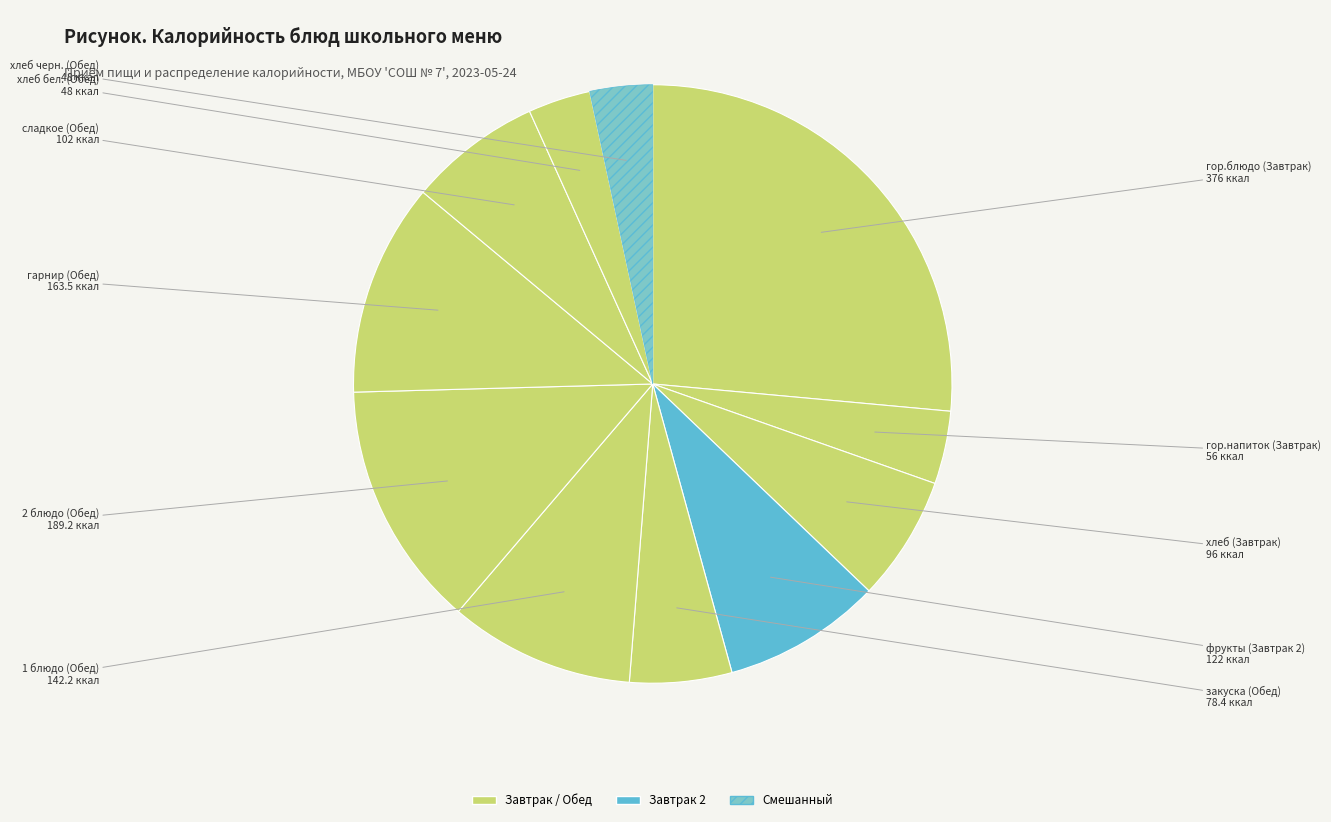

Which slice is the smallest?

хлеб бел. (Обед)